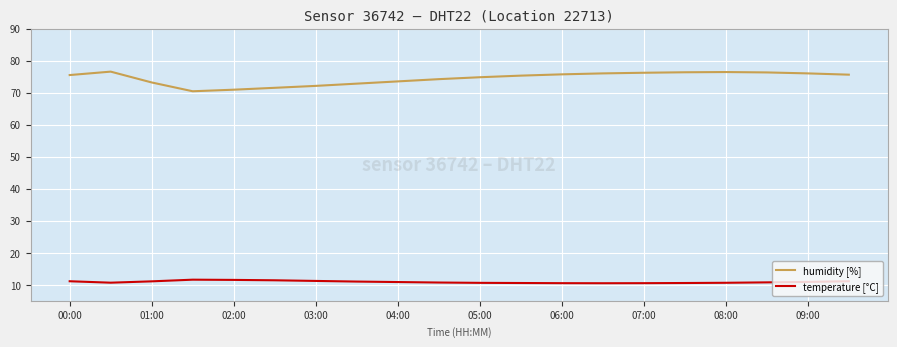

What is the minimum value for temperature [°C]?

10.5